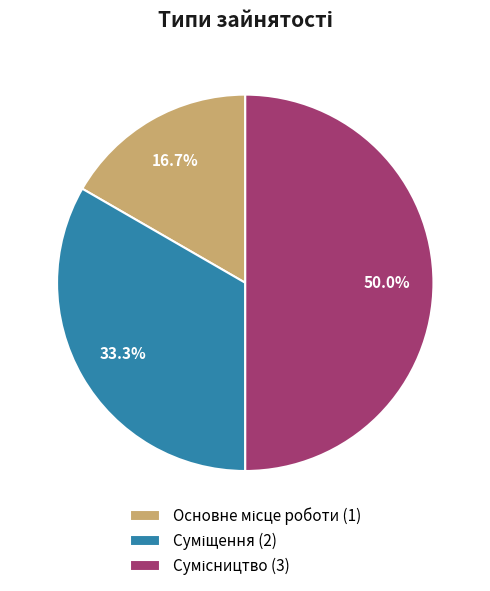

The Основне місце роботи slice represents 17% of the pie. True or false?

True